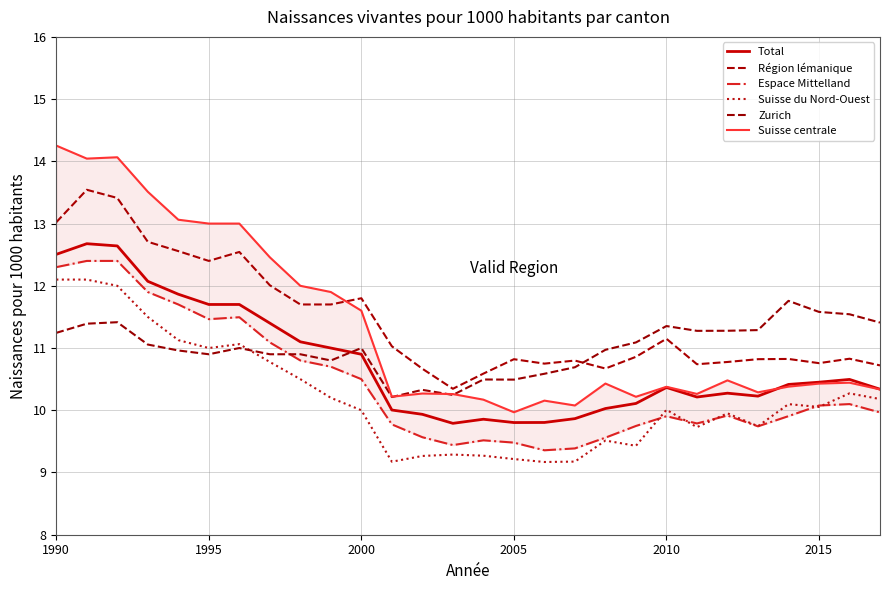

How many distinct data groups are displayed?

6